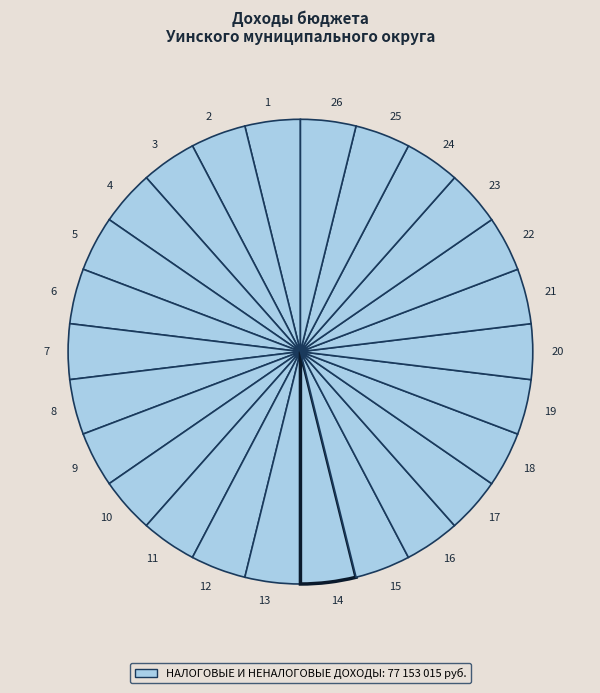

How many slices are in this pie chart?

26